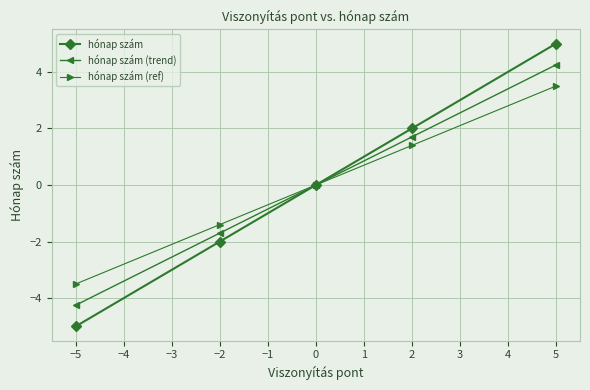

Is it true that hónap szám equals 3.0 at 5?

False